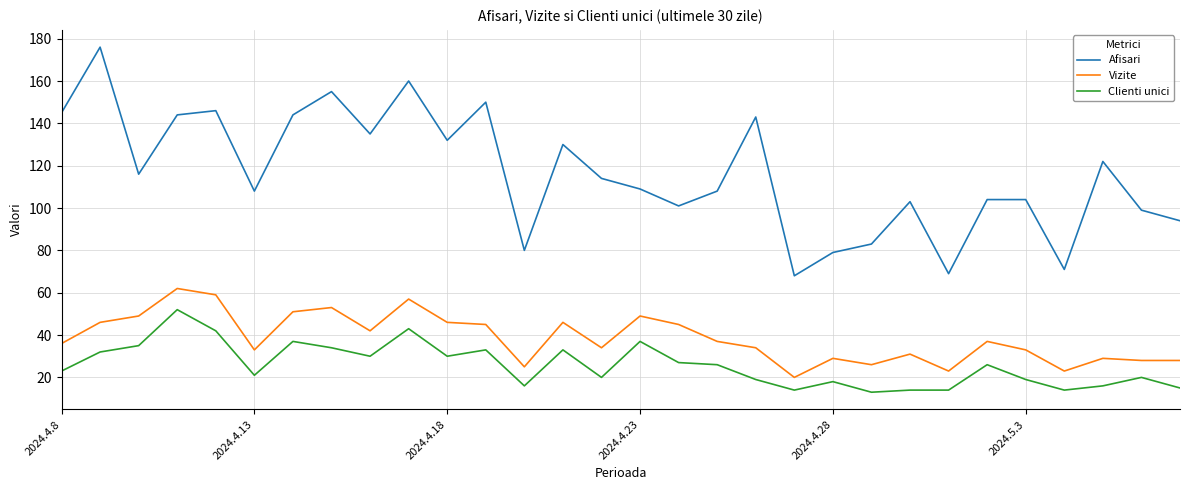

What is the highest value of the Afisari series?

176